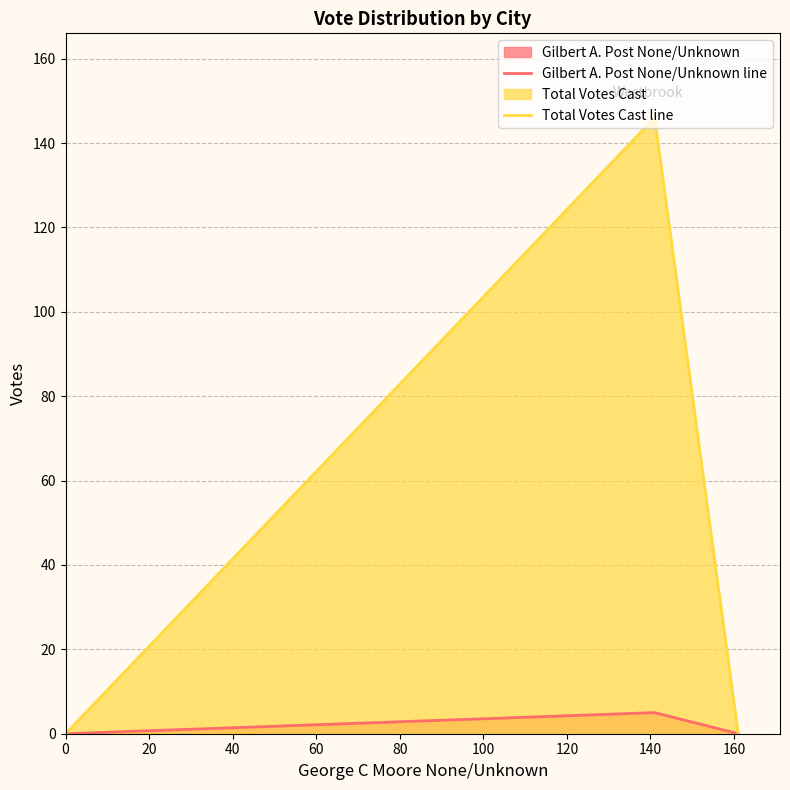

Which series has the largest total across all categories?

Total Votes Cast line